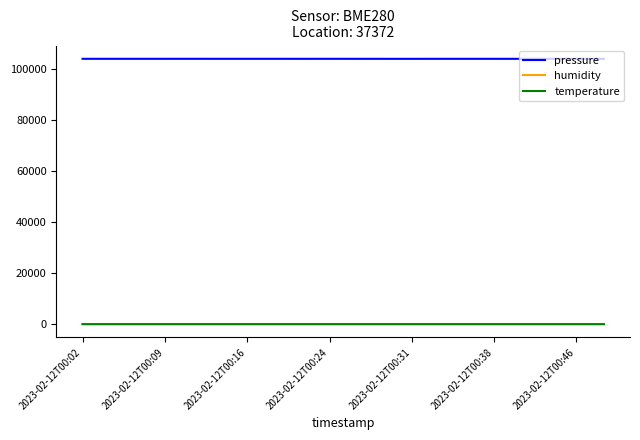

Which series has the widest spread of values?

pressure